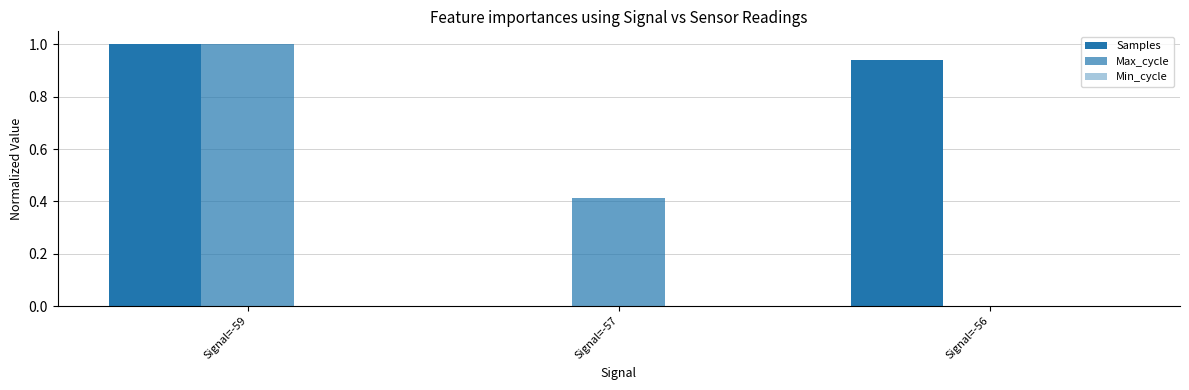

What is the difference between the maximum and minimum values in the Samples series?

1.0